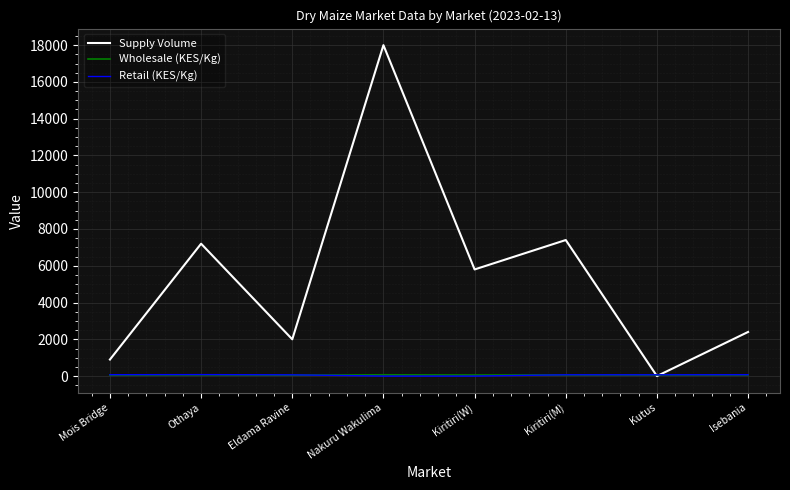

Between which two adjacent categories do Wholesale (KES/Kg) and Supply Volume first intersect?

Kiritiri(M) and Kutus